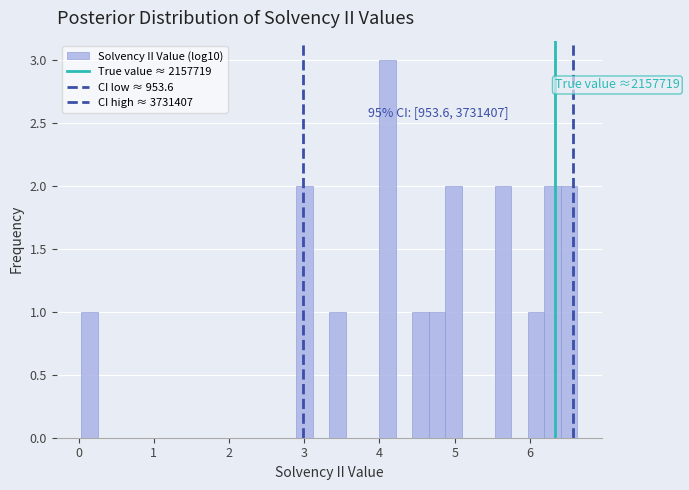

Around what value on the x-axis is the tallest bar? Give the approximate position of its centre, as read against the axis.

4.1